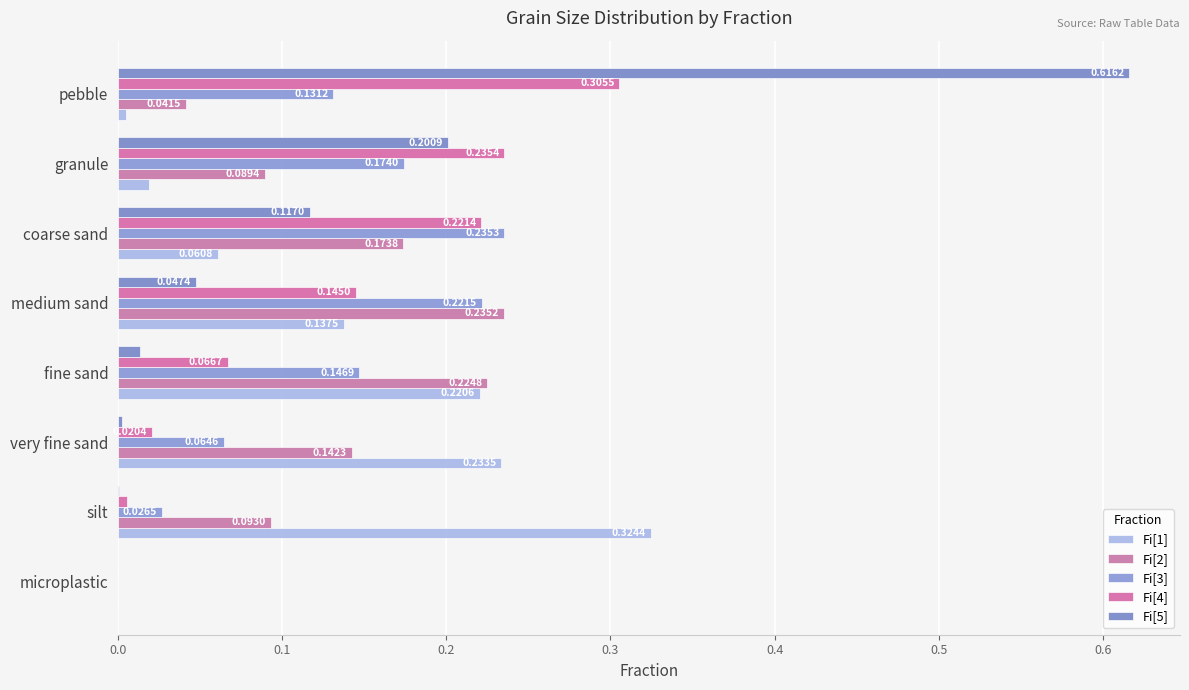

Reading left to right, list all the values displayed in this chart.

Fi[1]: 0.0	0.3	0.2	0.2	0.1	0.1	0.0	0.0
Fi[2]: 0.0	0.1	0.1	0.2	0.2	0.2	0.1	0.0
Fi[3]: 0.0	0.0	0.1	0.1	0.2	0.2	0.2	0.1
Fi[4]: 0.0	0.0	0.0	0.1	0.1	0.2	0.2	0.3
Fi[5]: 0.0	0.0	0.0	0.0	0.0	0.1	0.2	0.6